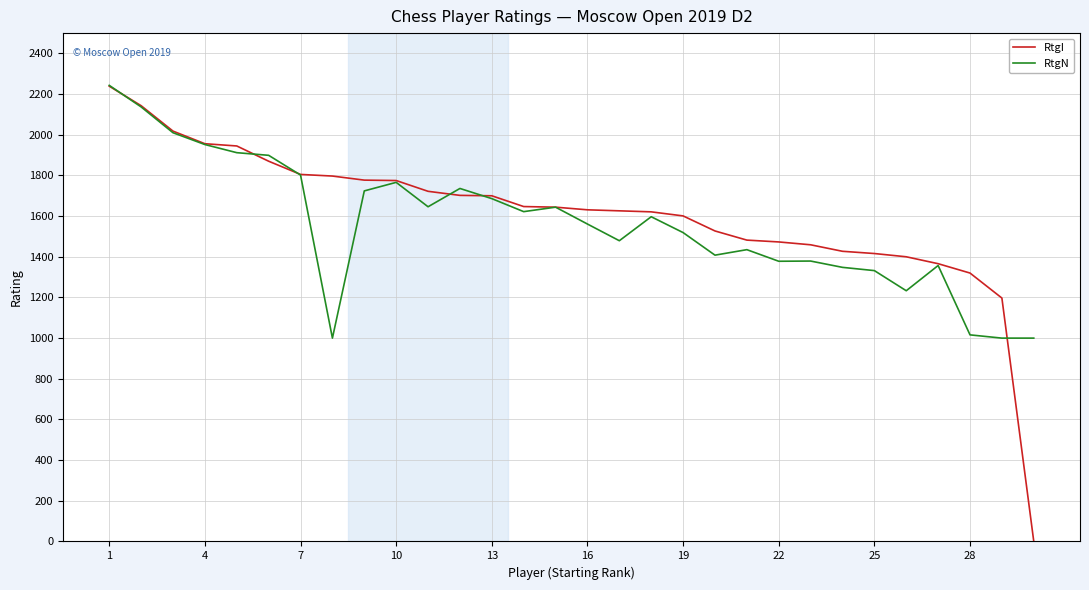

Which series has the largest range (max minus min)?

RtgI